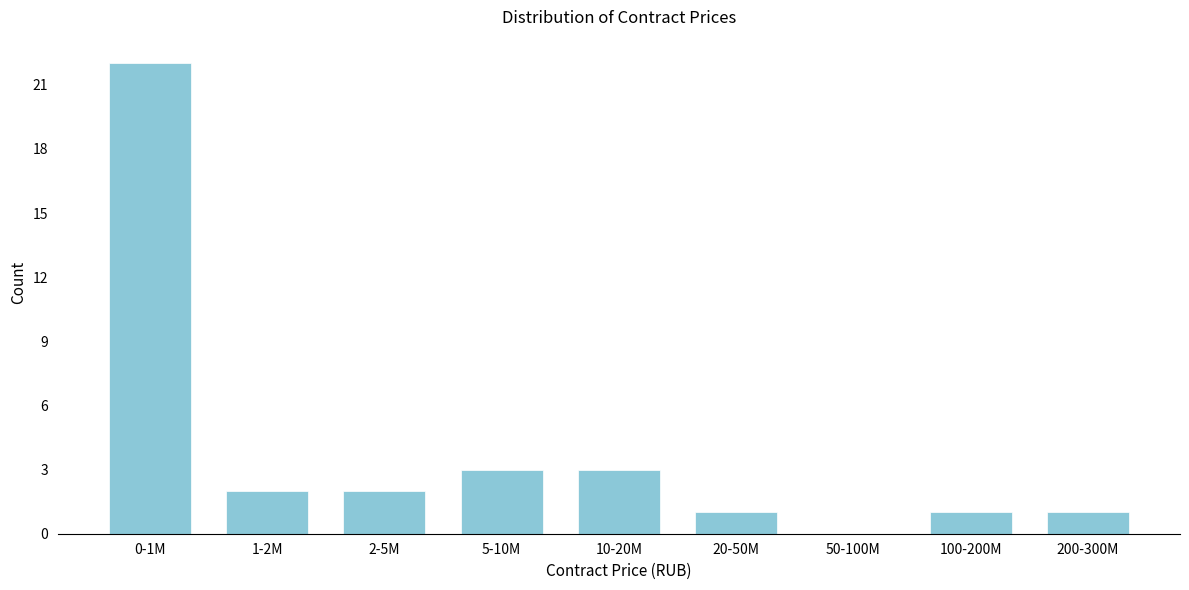

Reading left to right, transcribe all the data shown in this chart.

0-1M=22	1-2M=2	2-5M=2	5-10M=3	10-20M=3	20-50M=1	50-100M=0	100-200M=1	200-300M=1